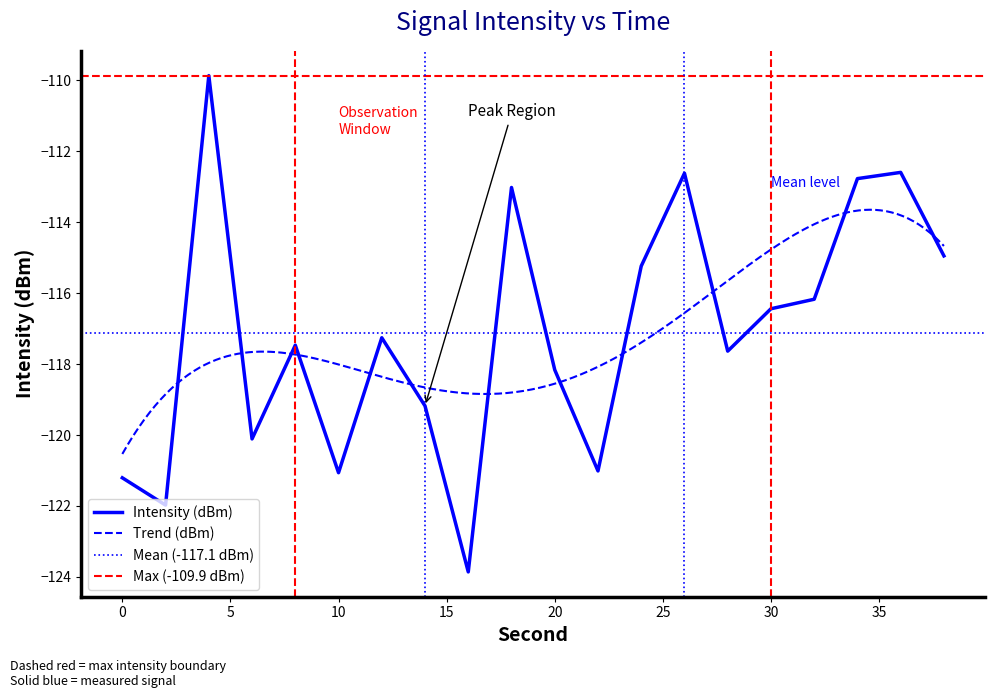

Rank the categories by value from lowest to highest.

16, 2, 0, 10, 22, 6, 14, 20, 28, 8, 12, 30, 32, 24, 38, 18, 34, 26, 36, 4